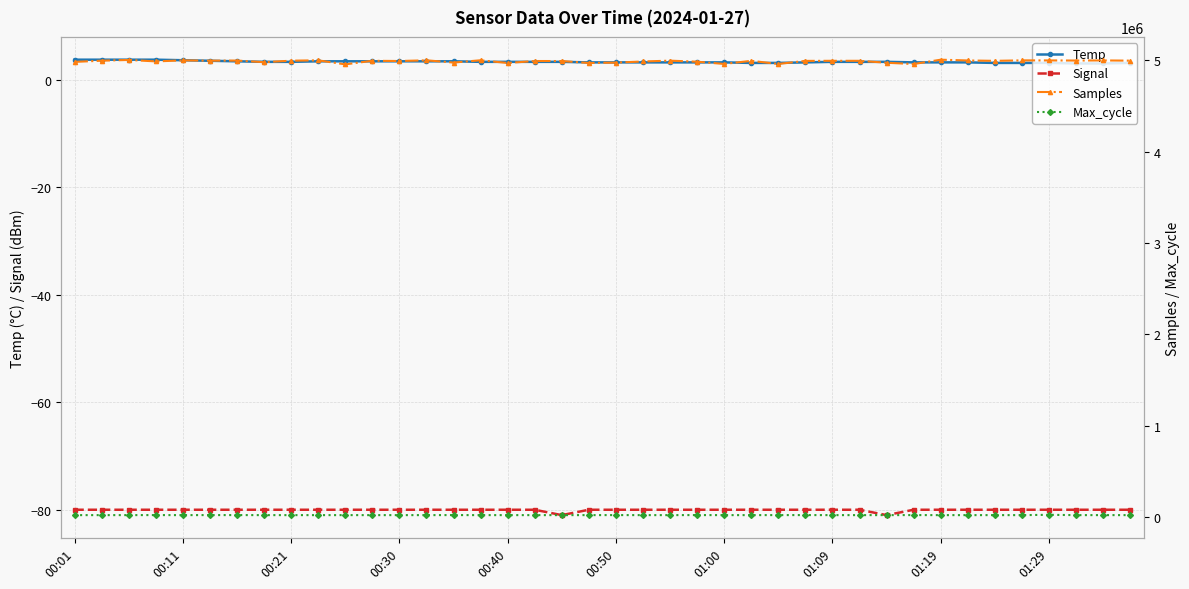

True or false: Signal and Temp cross at least once.

False